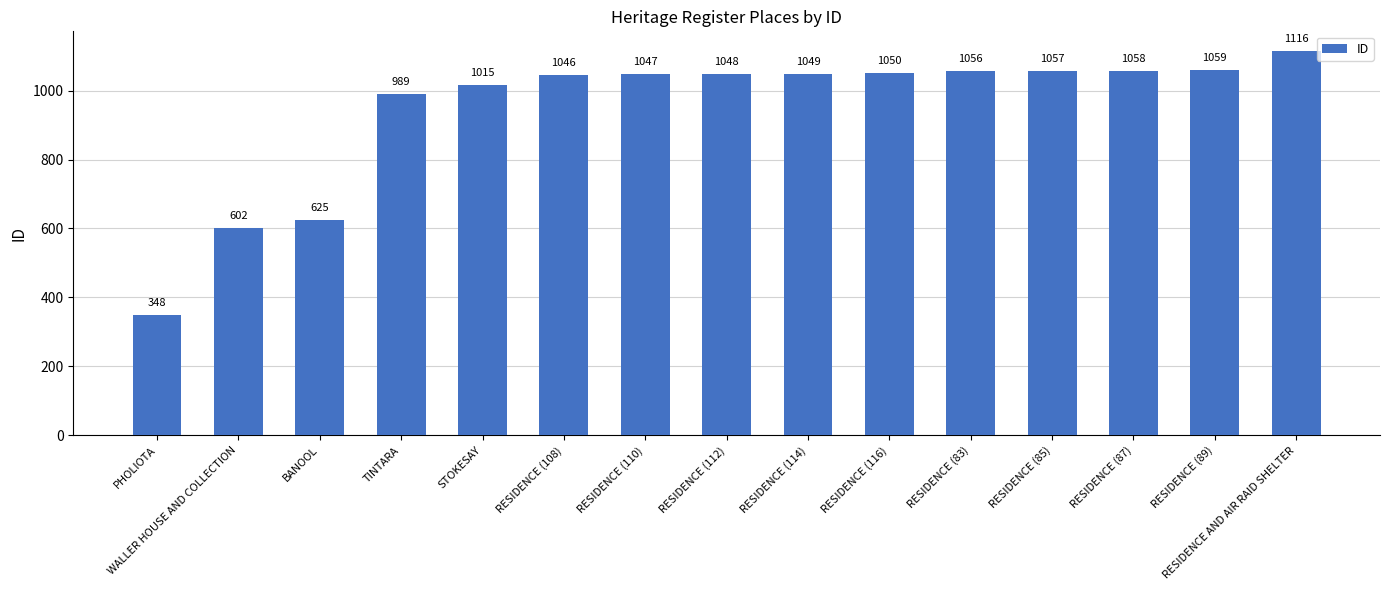

Is it true that the value at PHOLIOTA is 348?

True